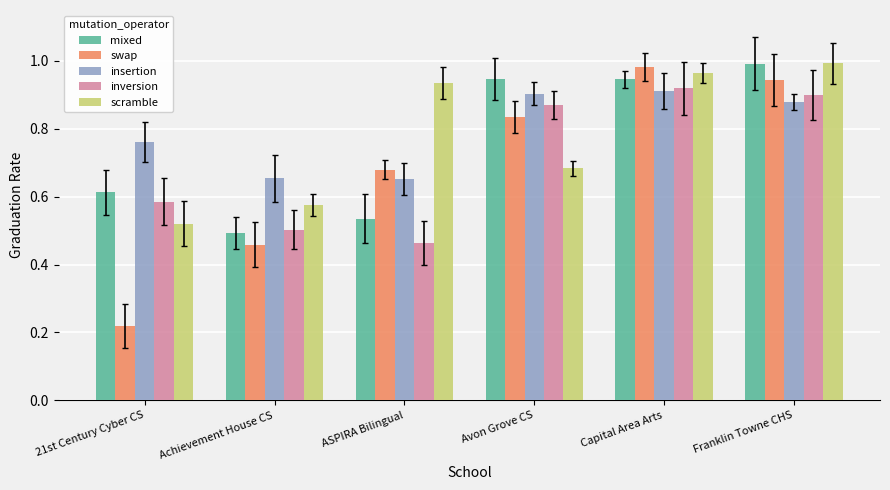

Where is mixed nearest to the value 0?

Achievement House CS